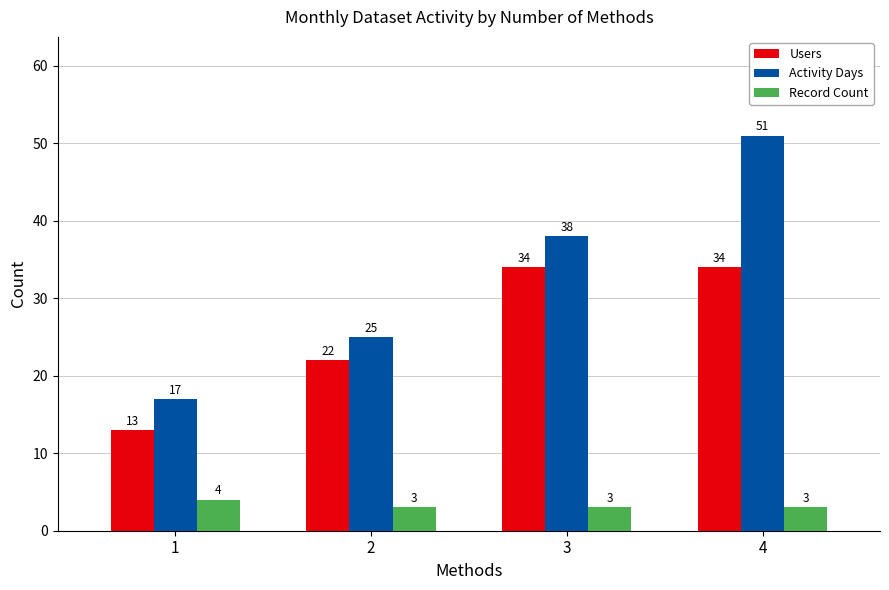

Is the value of Users at 3 greater than the value of Activity Days at 2?

Yes